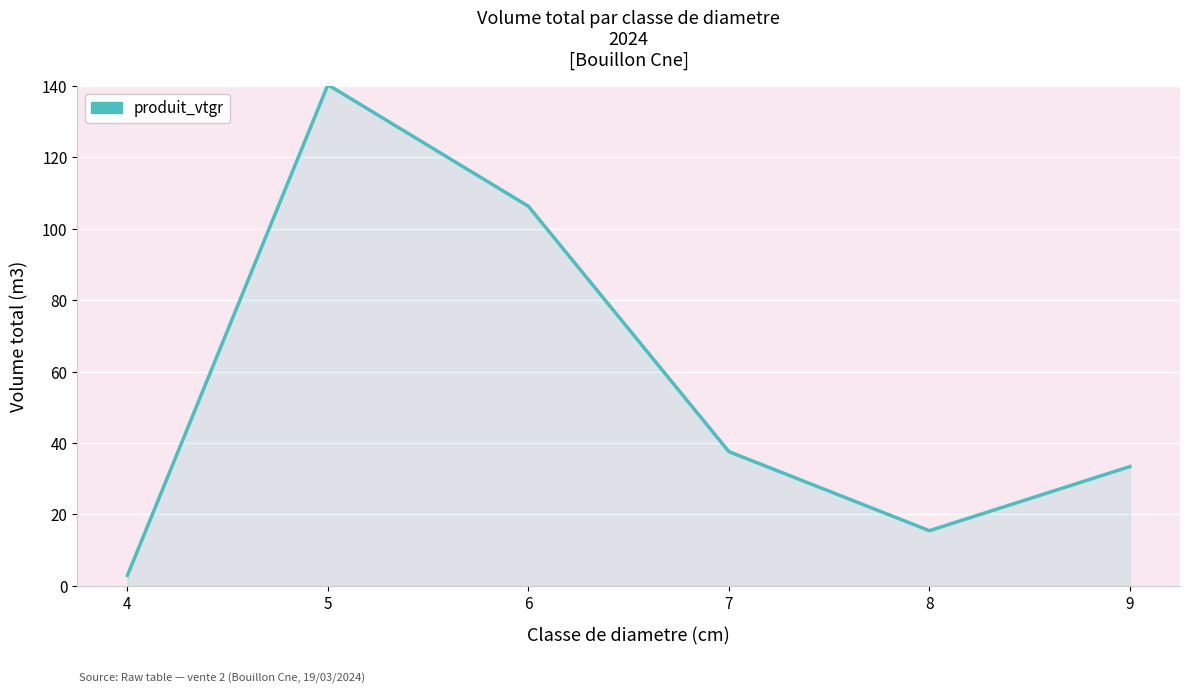

At which category does the data reach its first local peak?

5